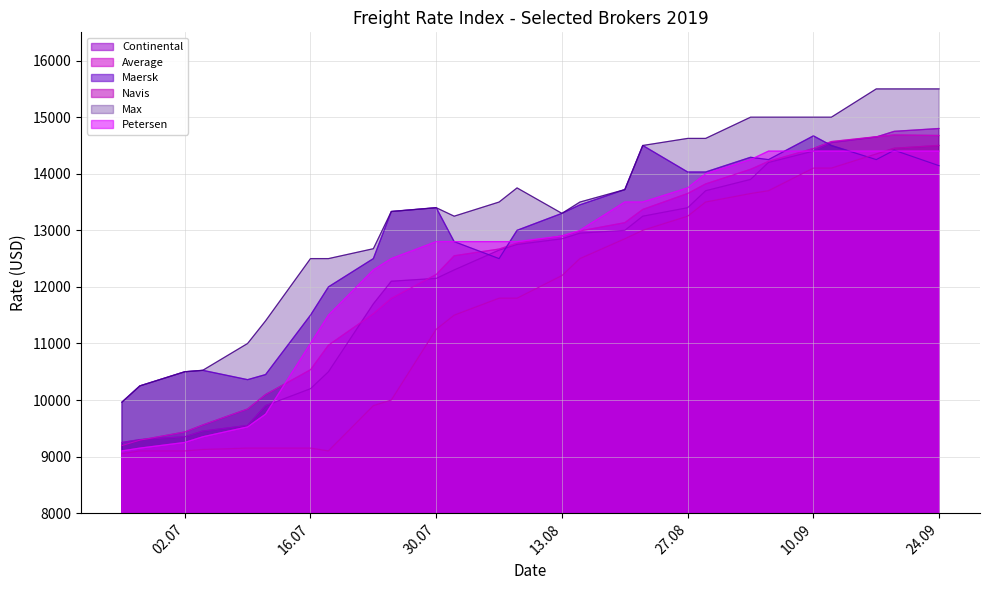

What is the approximate value of Max at 30.07, to the nearest 10?

13400